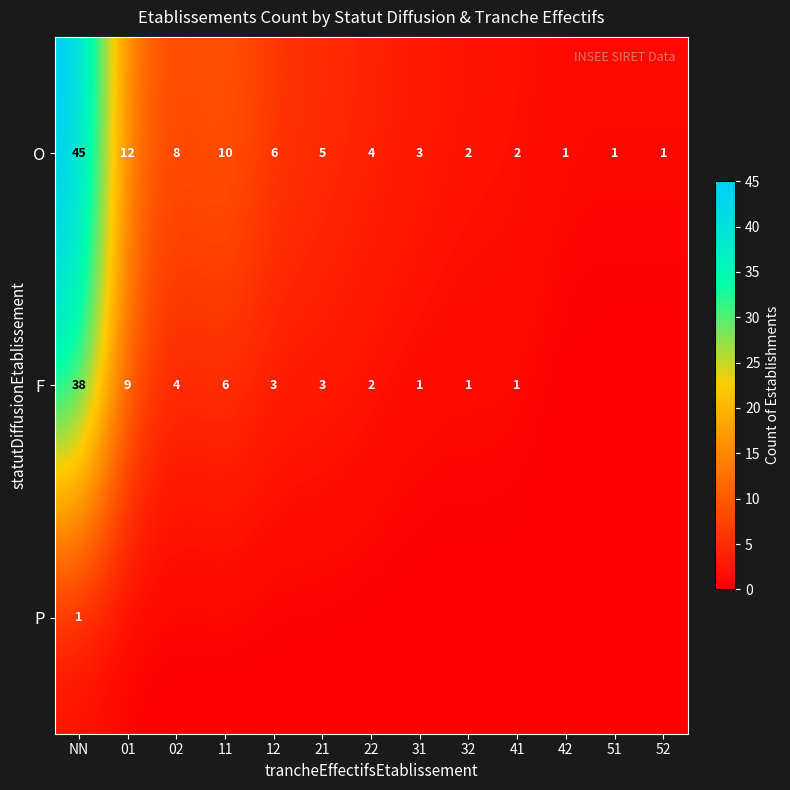

Is it true that O equals 2 at 52?

False